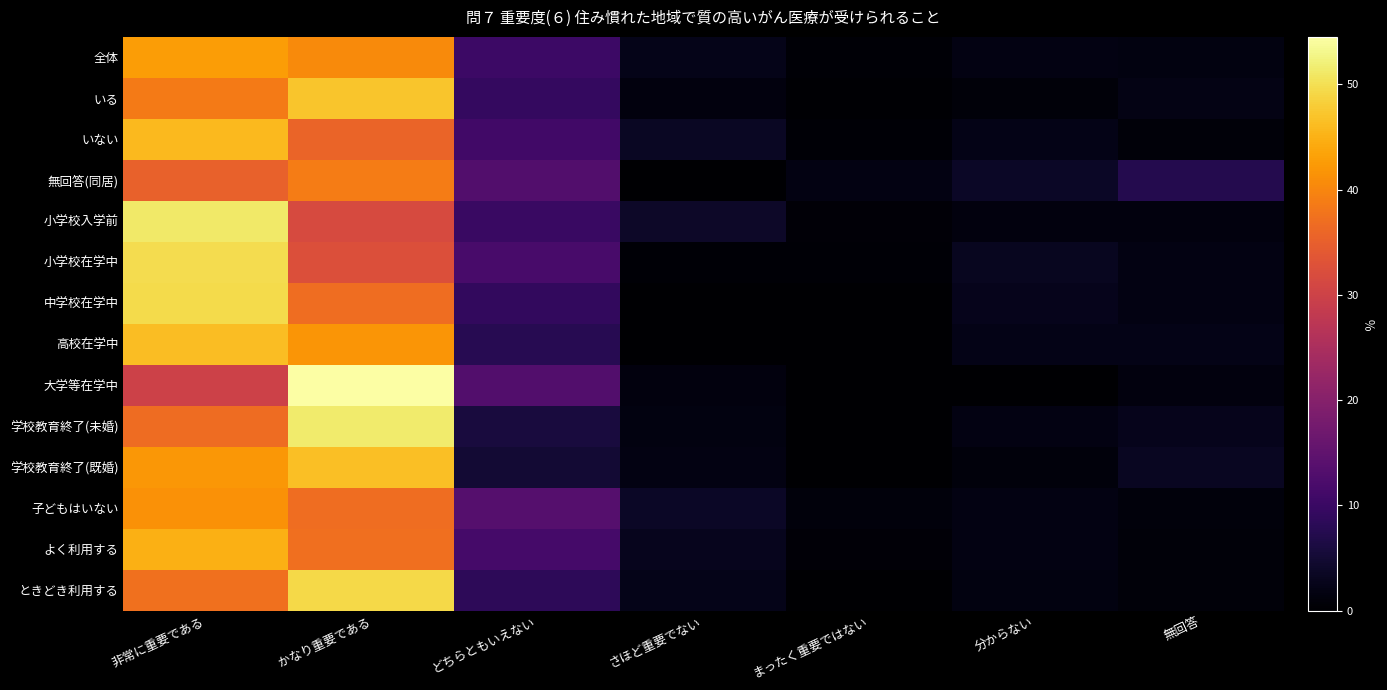

What is the total value across all series at まったく重要ではない?

6.7